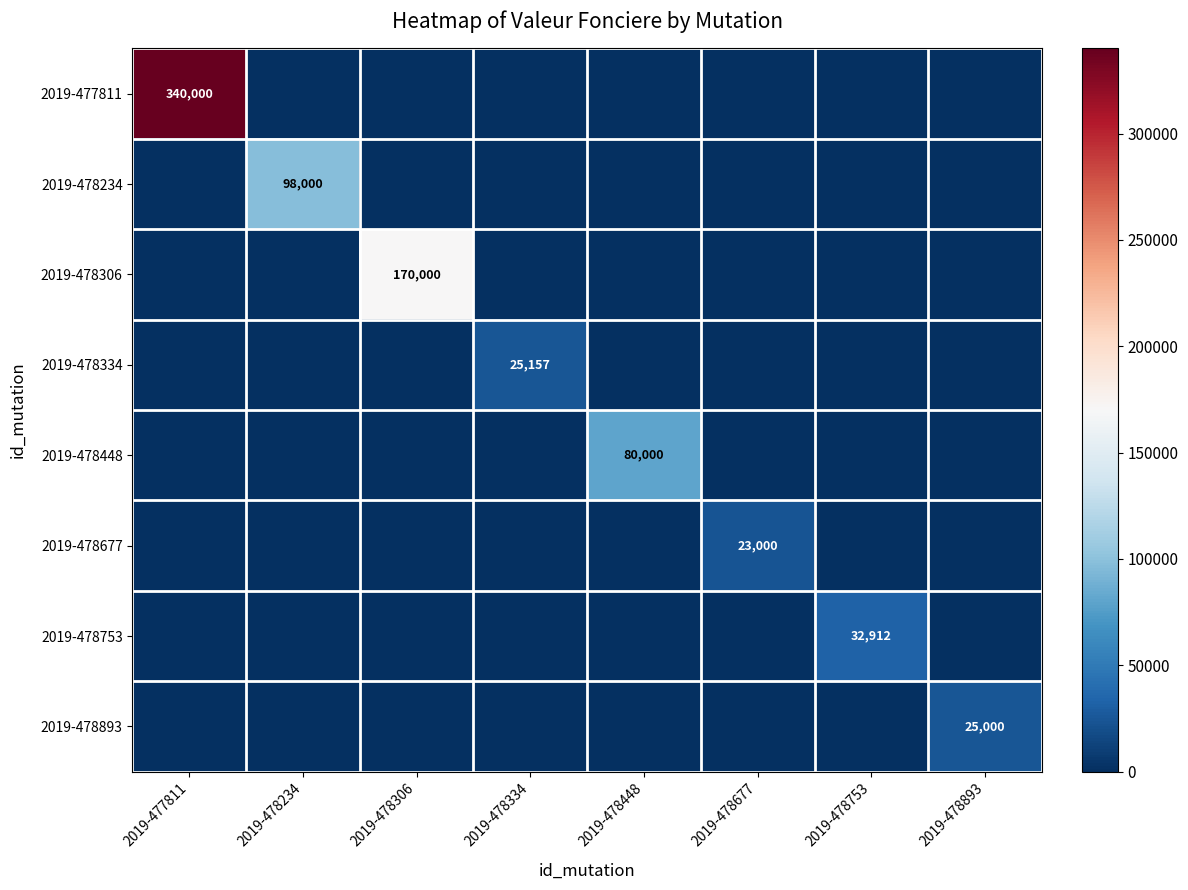

What is the average value of the 2019-478753 series?

4114